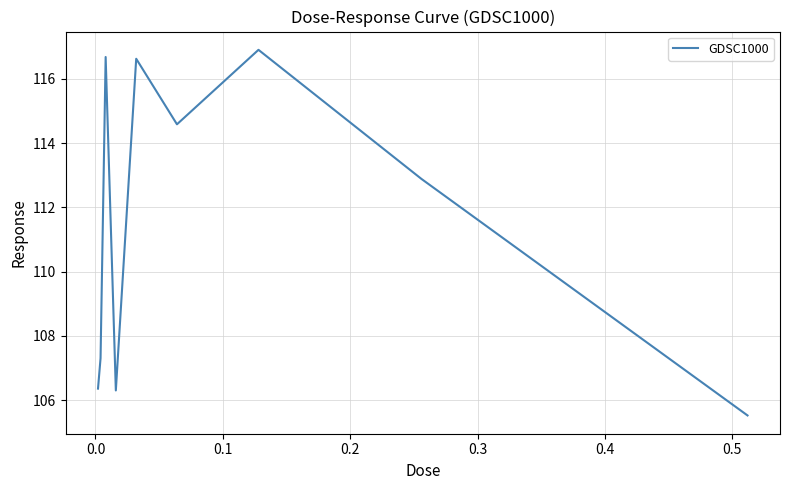

What is the minimum value shown in the chart?

105.5